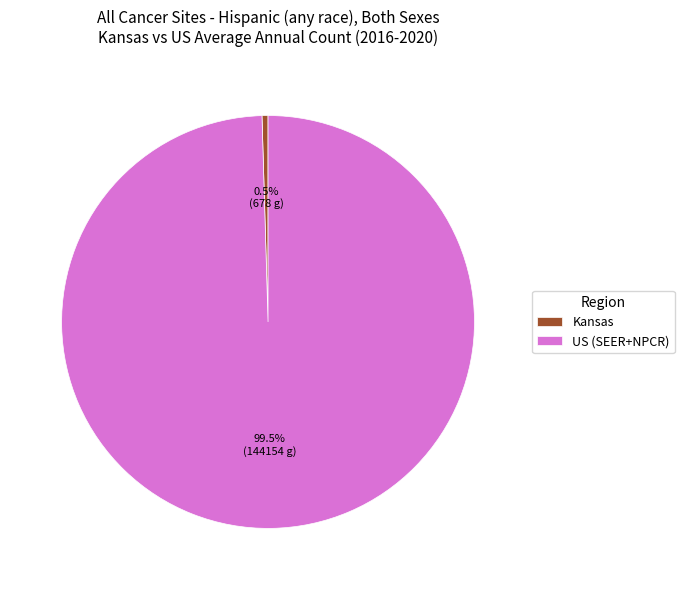

Rank the categories by value from highest to lowest.

US (SEER+NPCR), Kansas